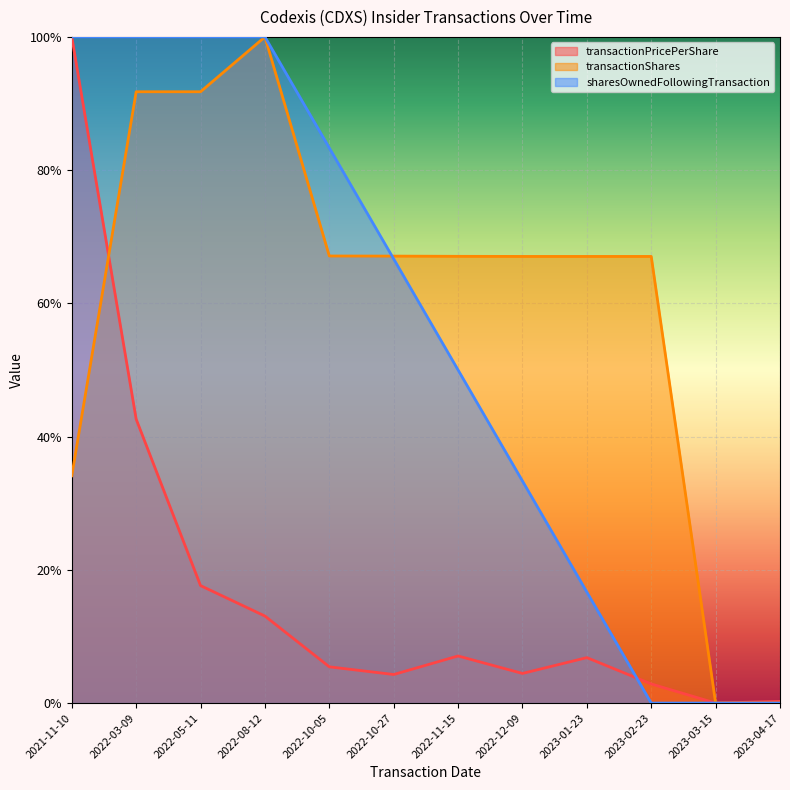

Which series has the largest total across all categories?

transactionShares